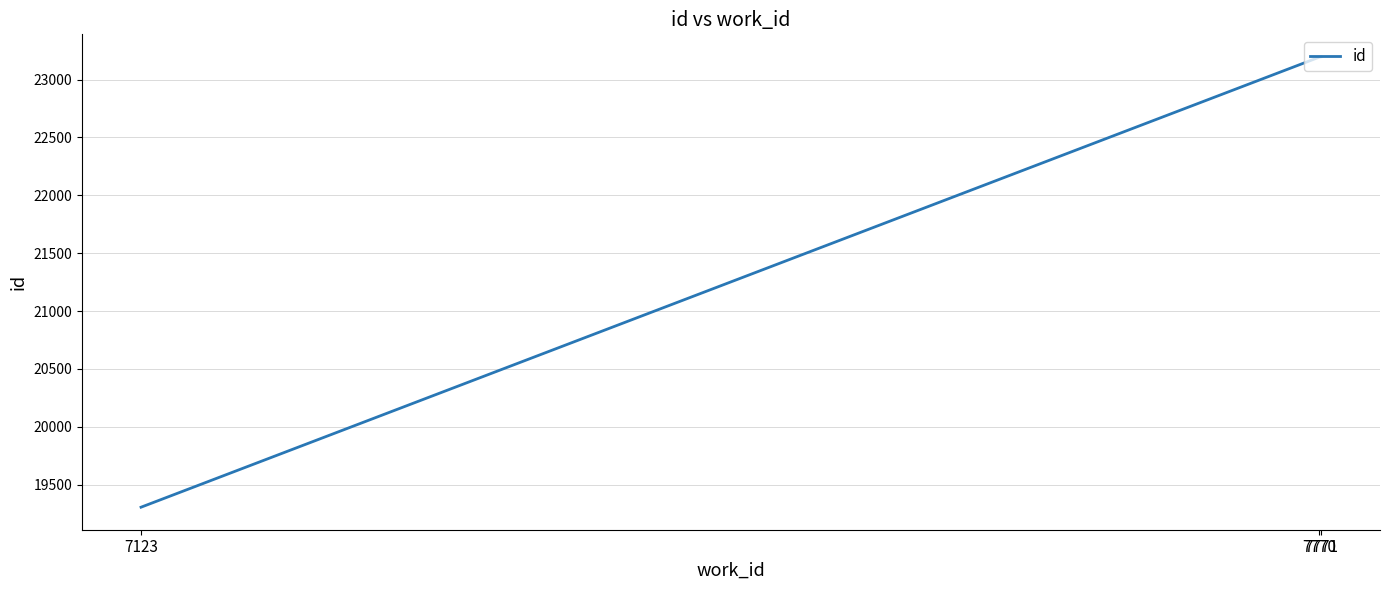

What is the greatest value displayed?

23197